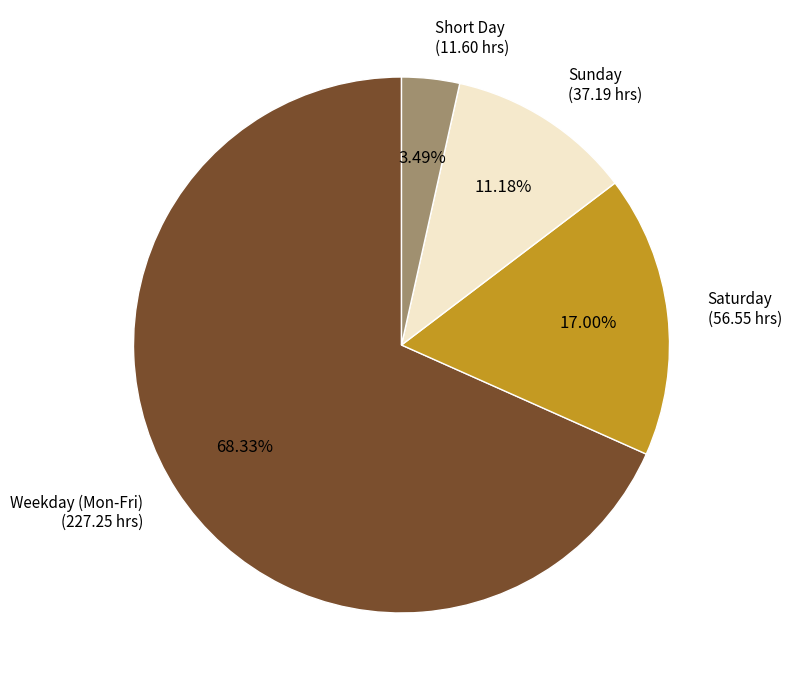

Count the number of slices in the pie.

4